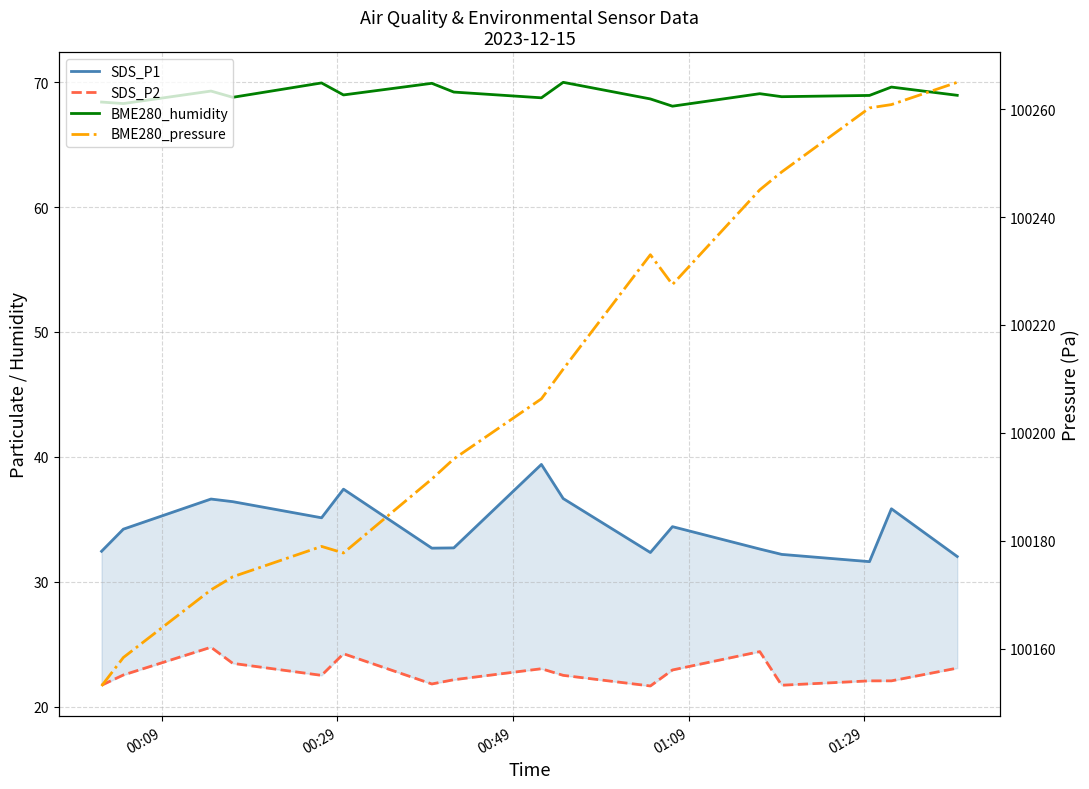

Rank the series by their maximum value, from lowest to highest.

SDS_P2, SDS_P1, BME280_humidity, BME280_pressure